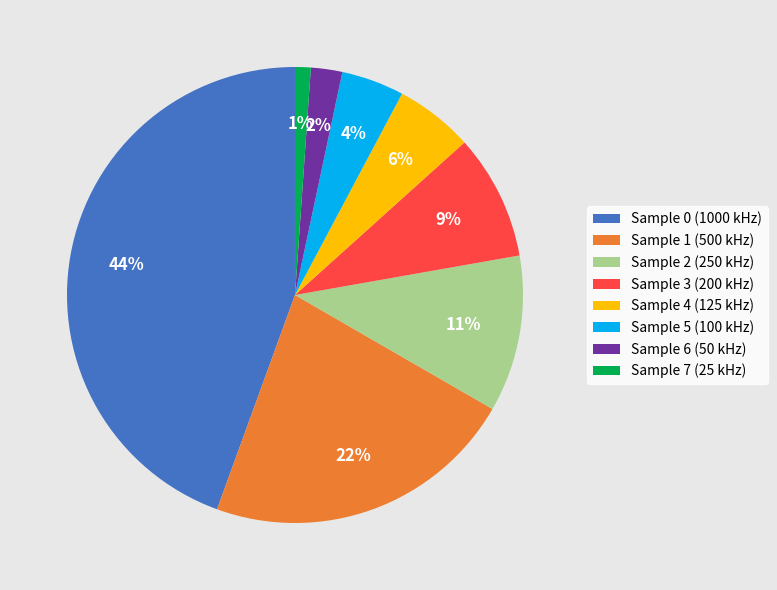

Does any single category account for the majority?

No